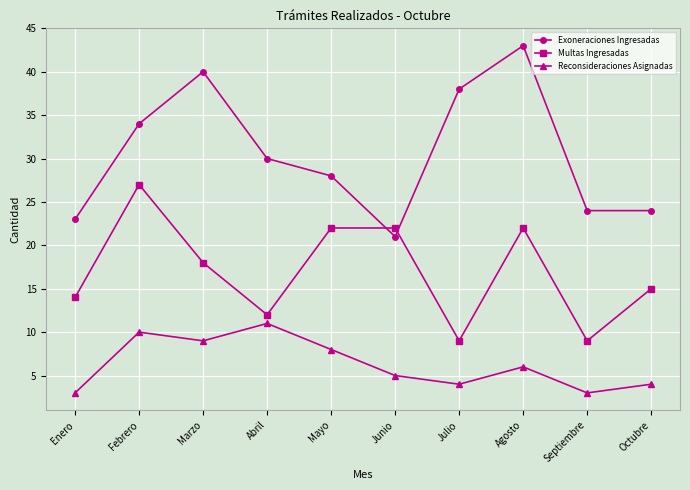

How many data points in Reconsideraciones Asignadas are less than 6?

5